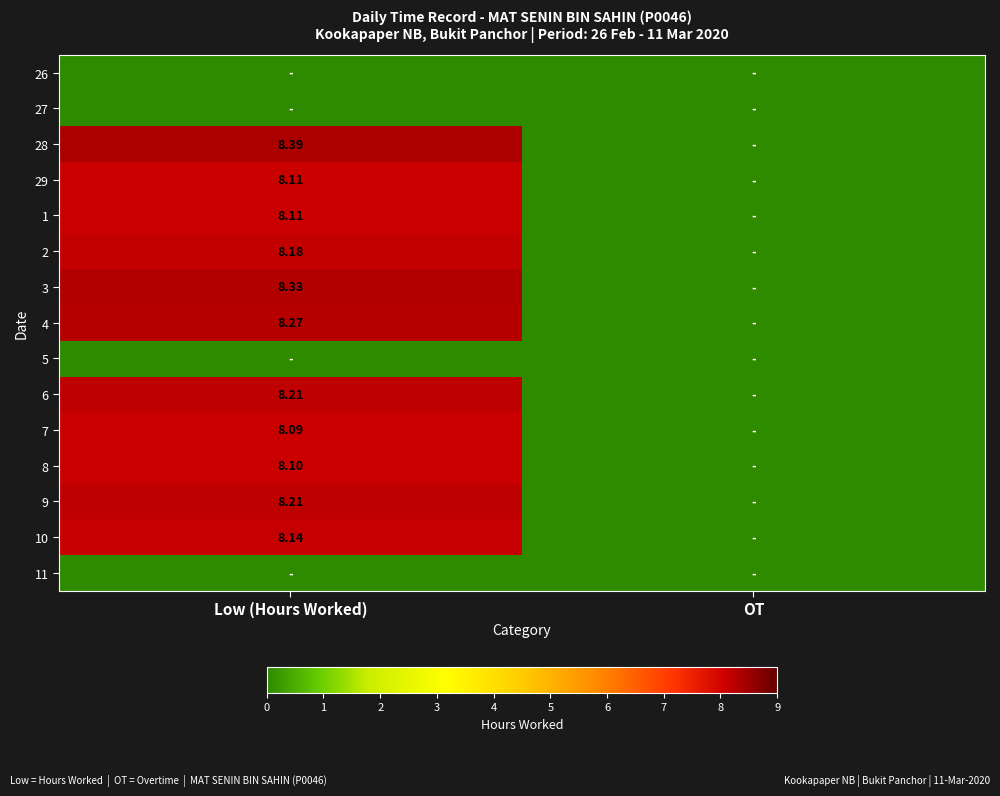

What is the total value across all series at Low (Hours Worked)?

90.1